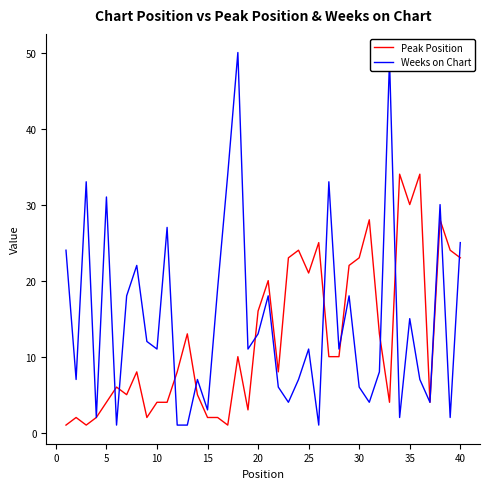

What is the highest value of the Peak Position series?

34